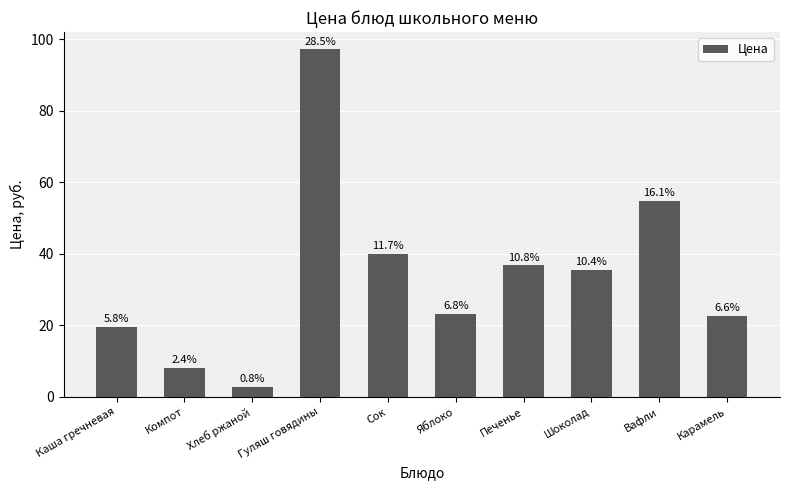

At which category does the chart reach its peak across all series?

Гуляш говядины